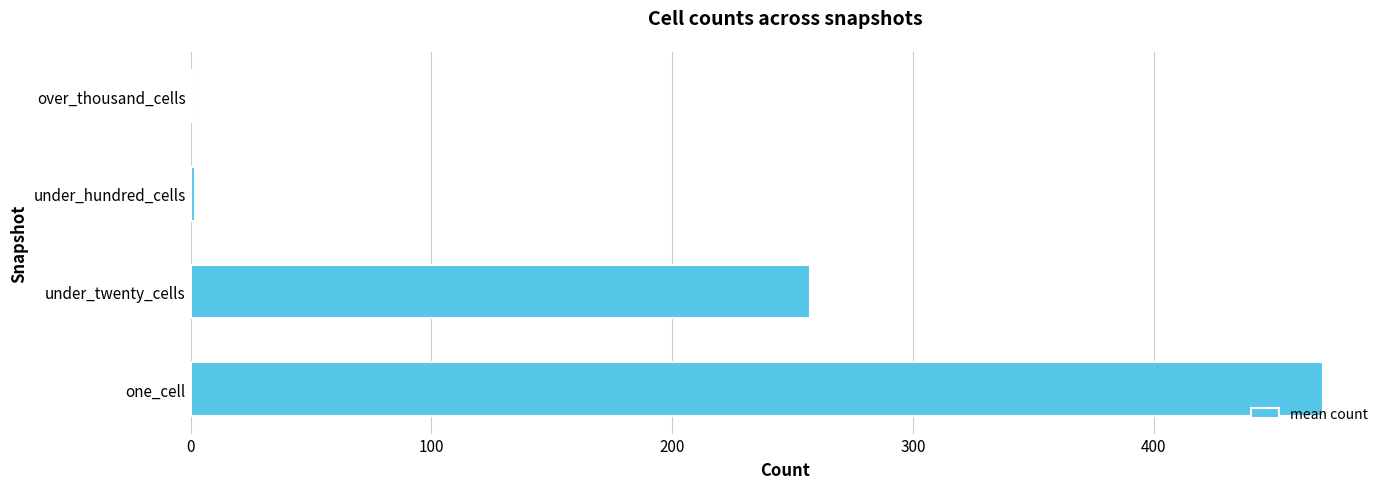

How many data points are above 257?

2